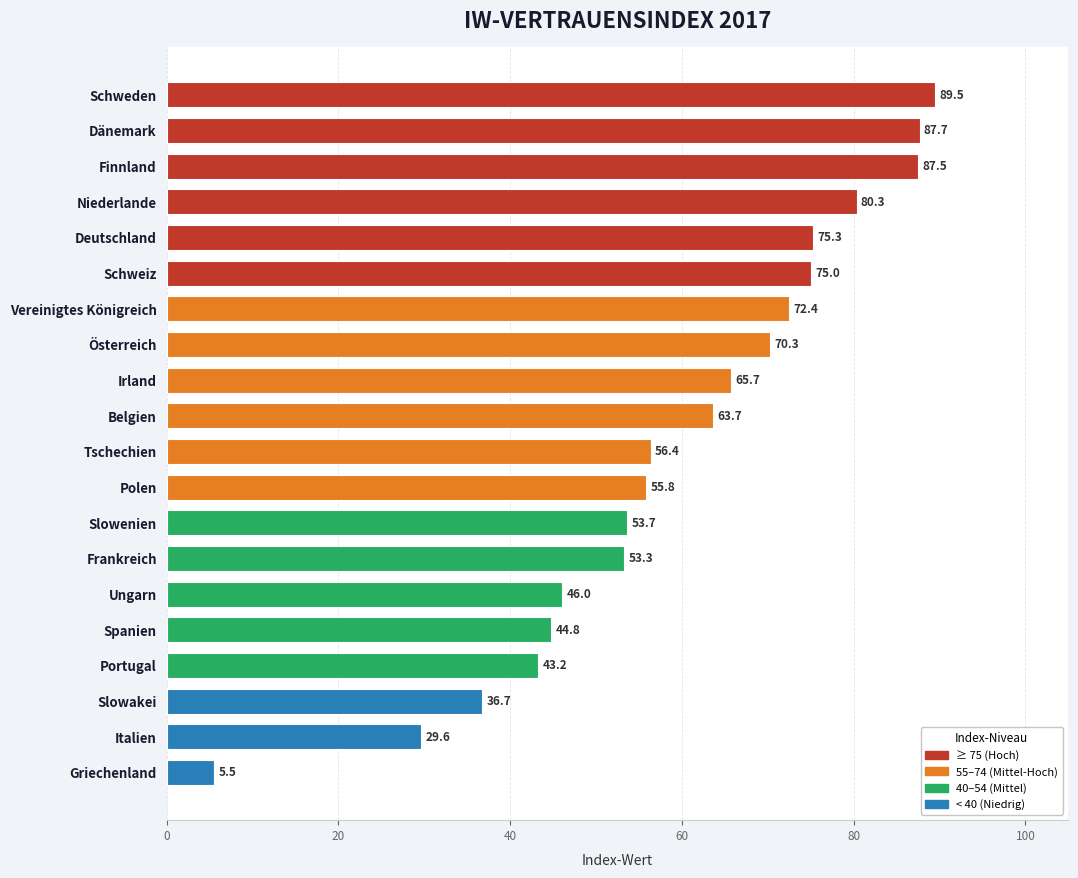

What is the difference between the maximum and minimum values?

84.0